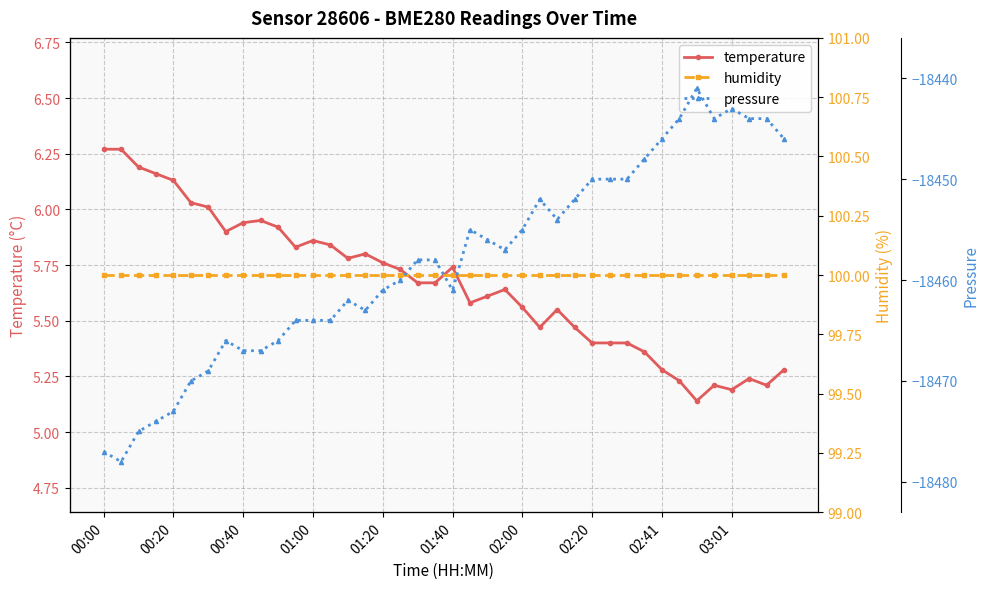

The temperature series shows 9.3 at 01:40. True or false?

False